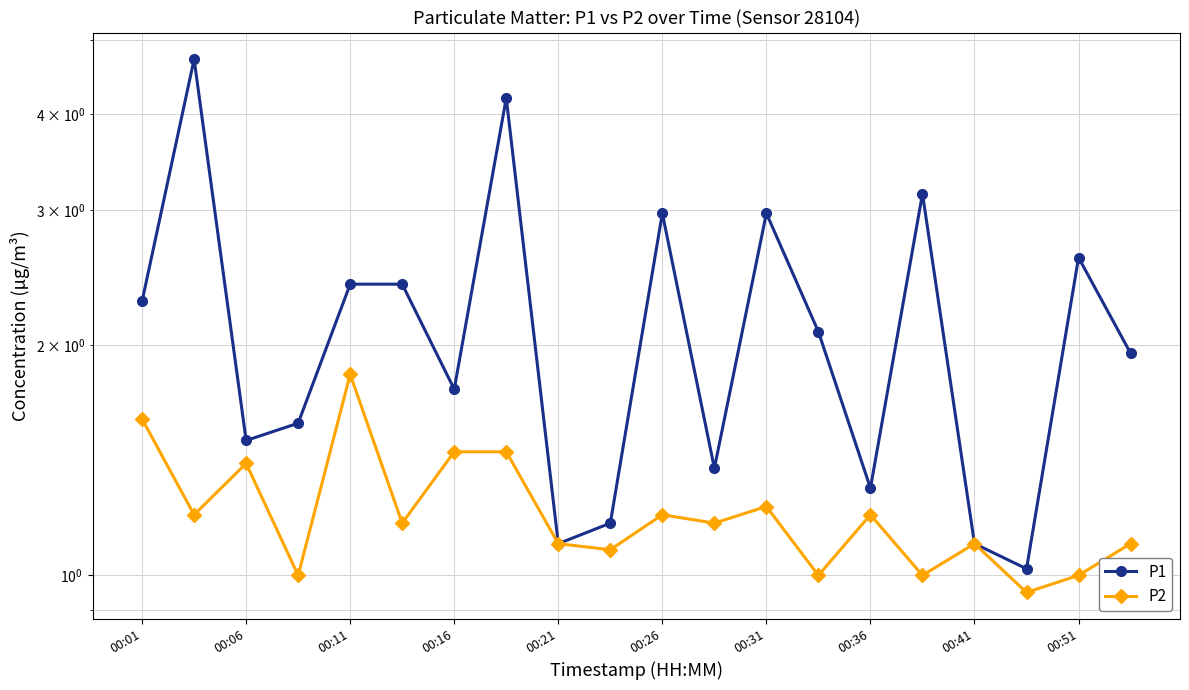

How many interior local peaks does the P1 series have?

6